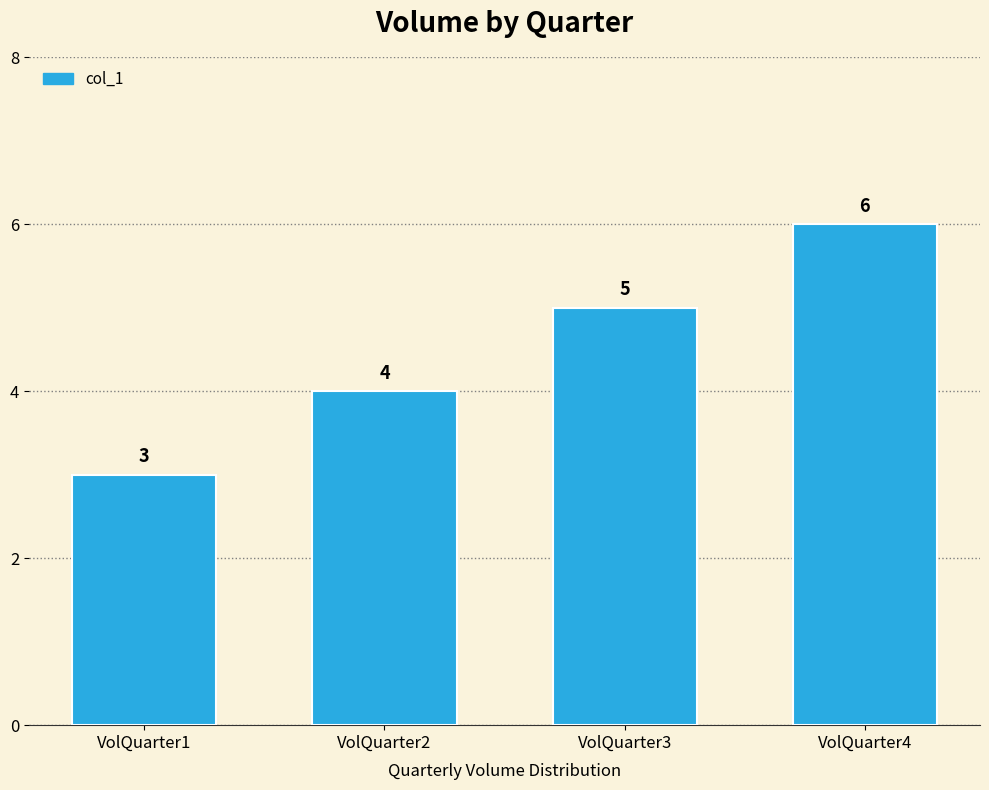

Rank the categories by value from highest to lowest.

VolQuarter4, VolQuarter3, VolQuarter2, VolQuarter1